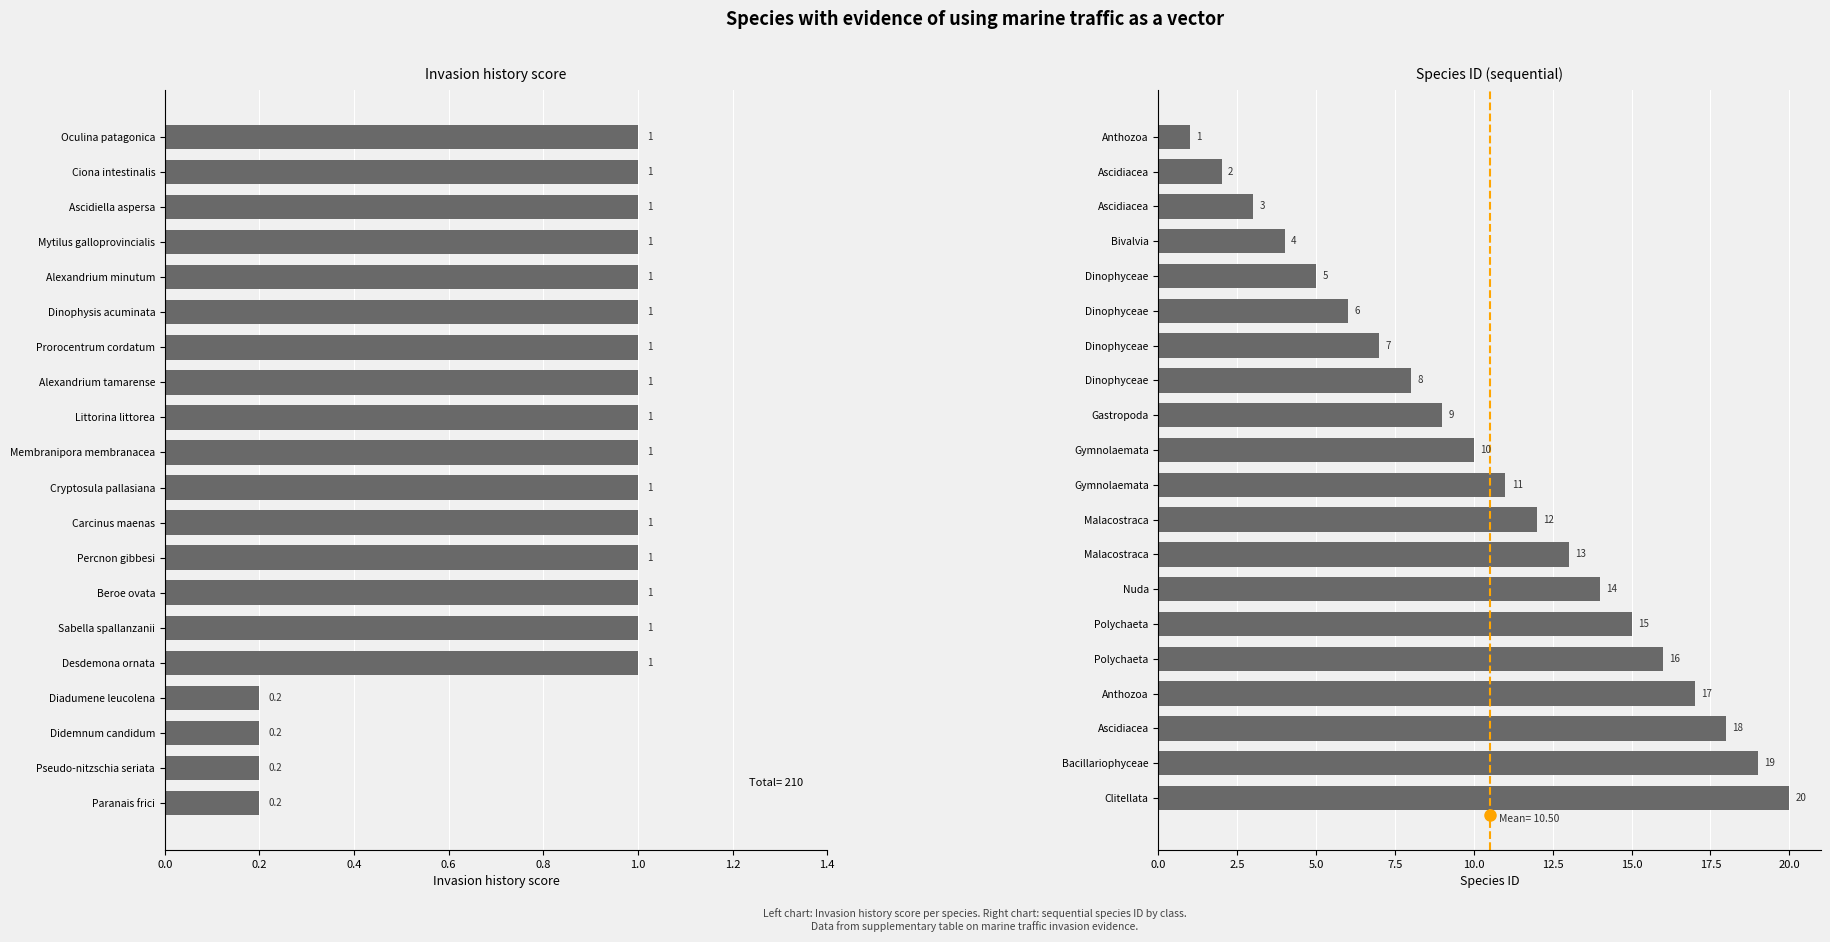

How many values in the Invasion history score series are below 1?

4